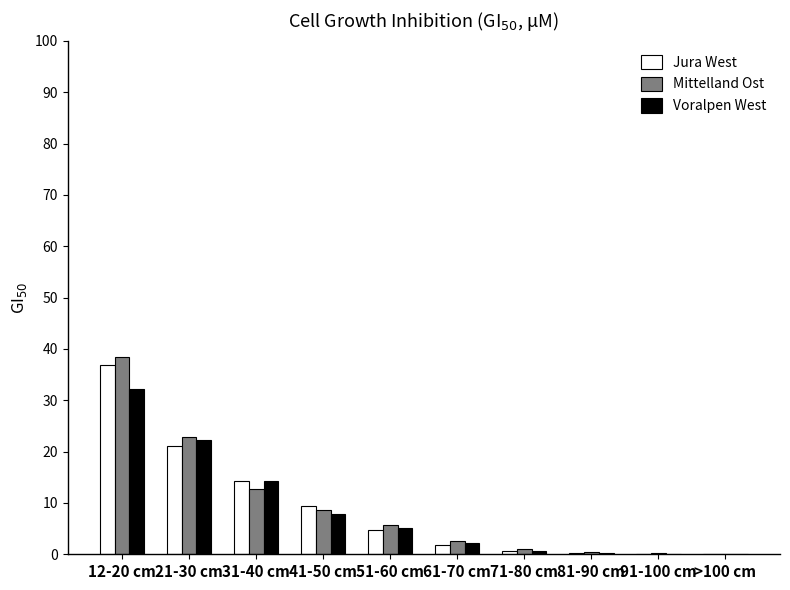

Between 12-20 cm and 31-40 cm, which series saw the biggest shift?

Mittelland Ost